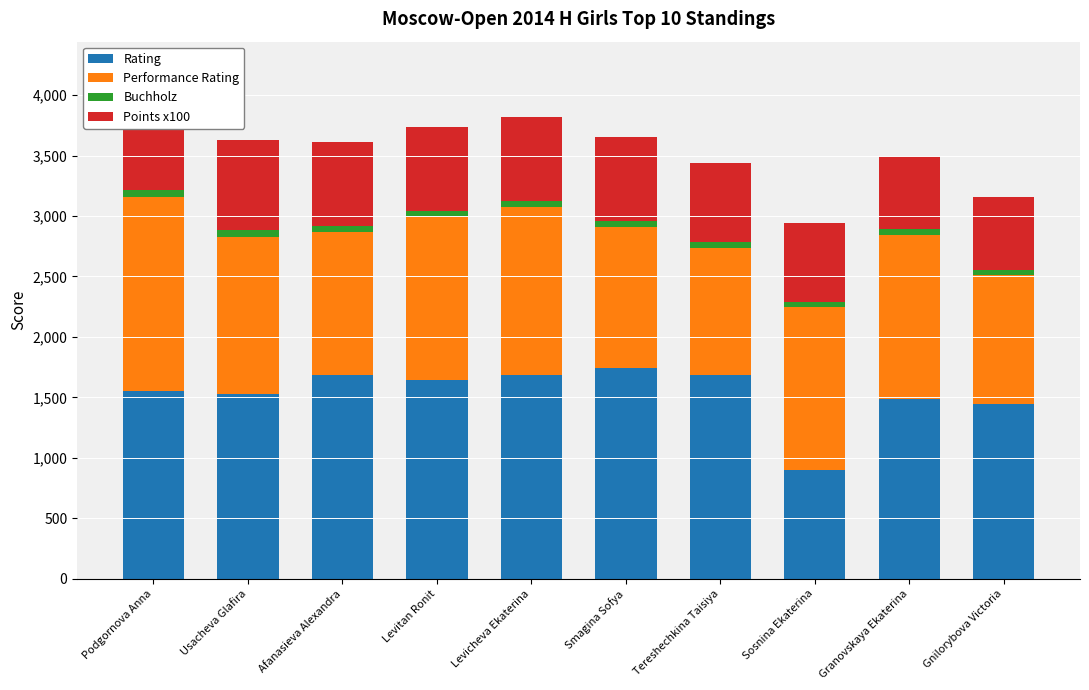

What is the difference between the maximum and minimum values in the Performance Rating series?

560.0